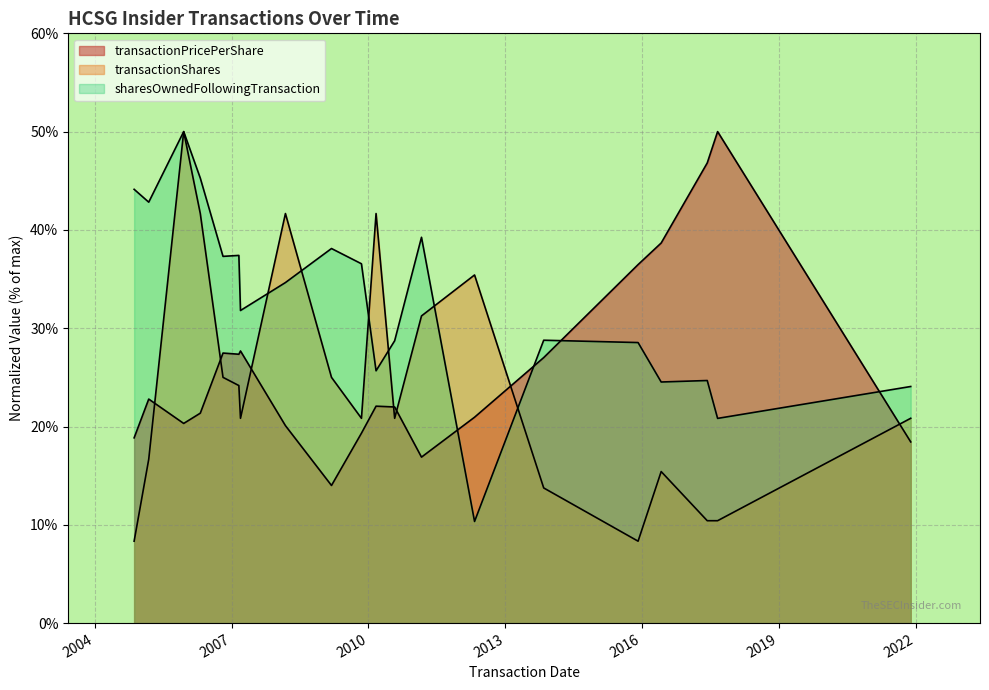

The value of transactionPricePerShare at 2011-03-02 is 16.9. True or false?

True